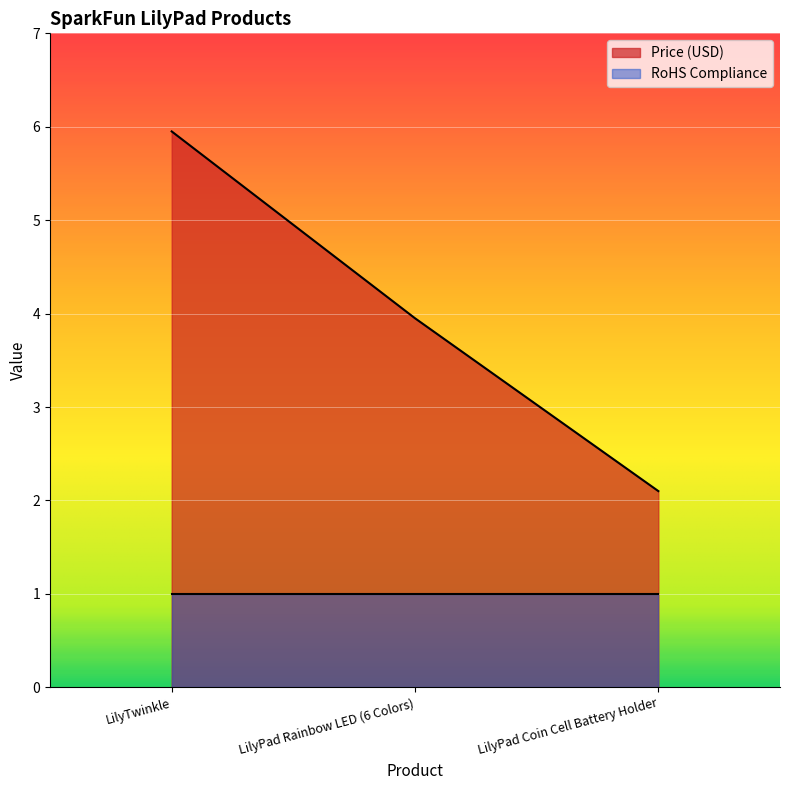

Which label corresponds to the largest value in the chart?

LilyTwinkle